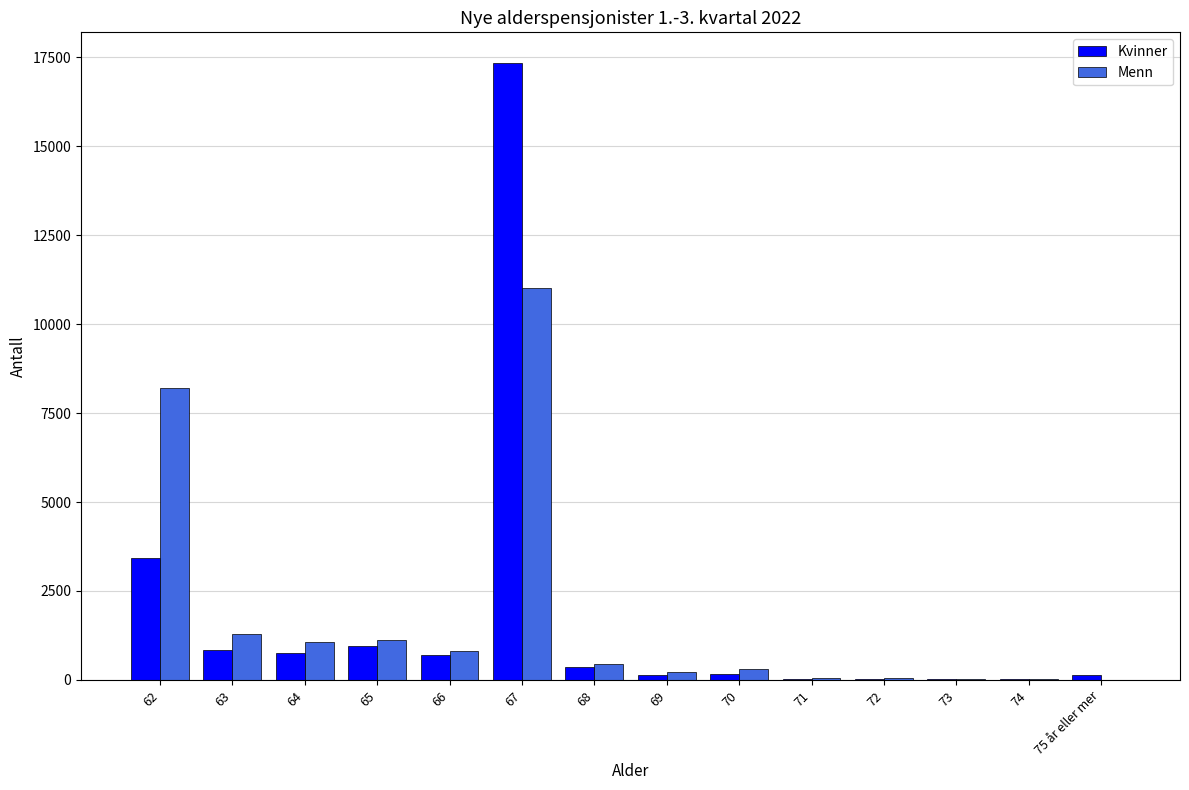

At which label is Menn closest to 5506?

62